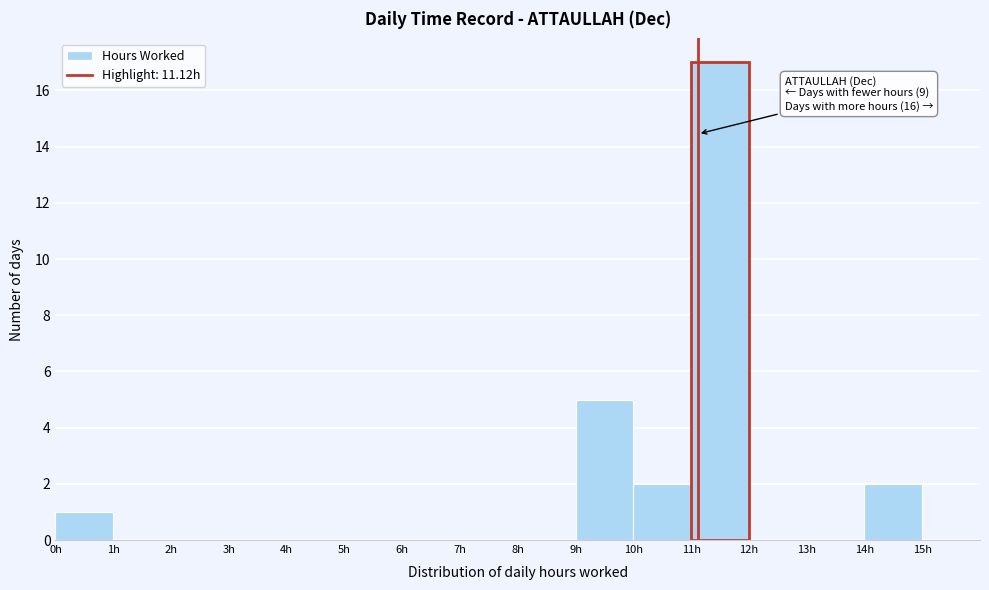

Which range on the x-axis has the tallest bar?

11 to 12